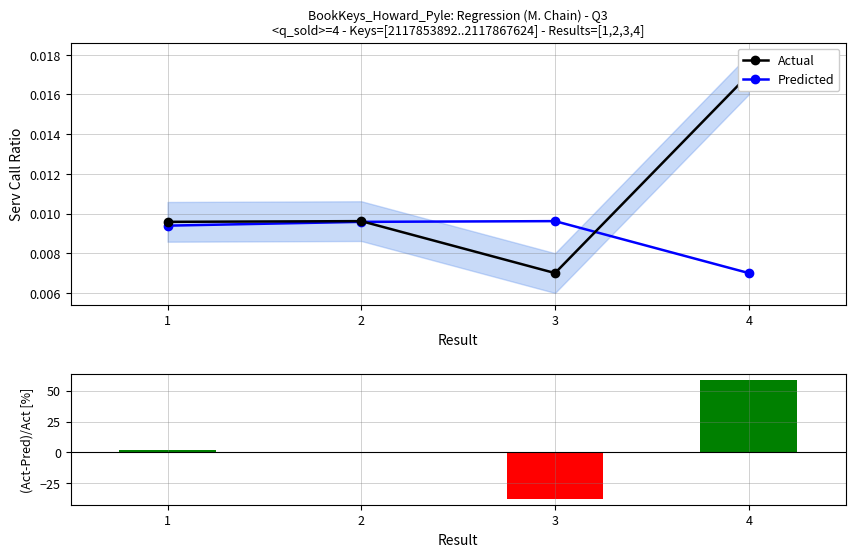

Does the chart contain any negative values?

Yes